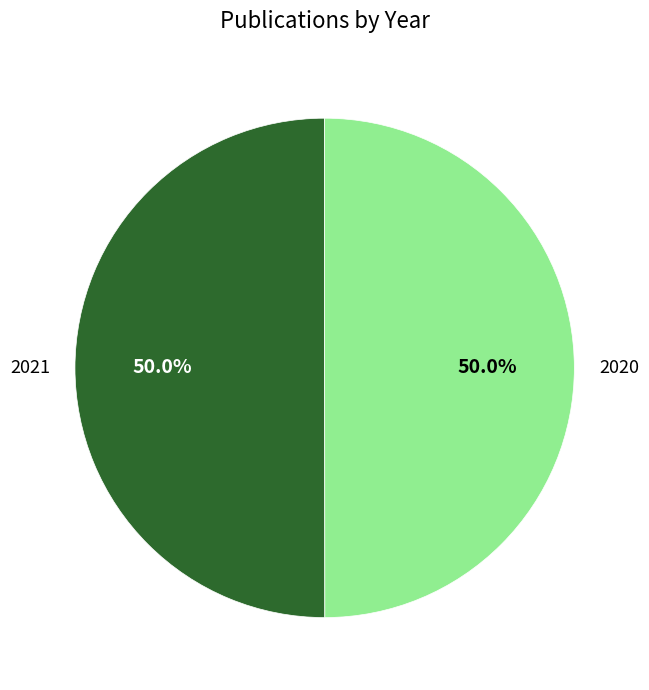

What is the ratio of the value at 2020 to the value at 2021?

1.0